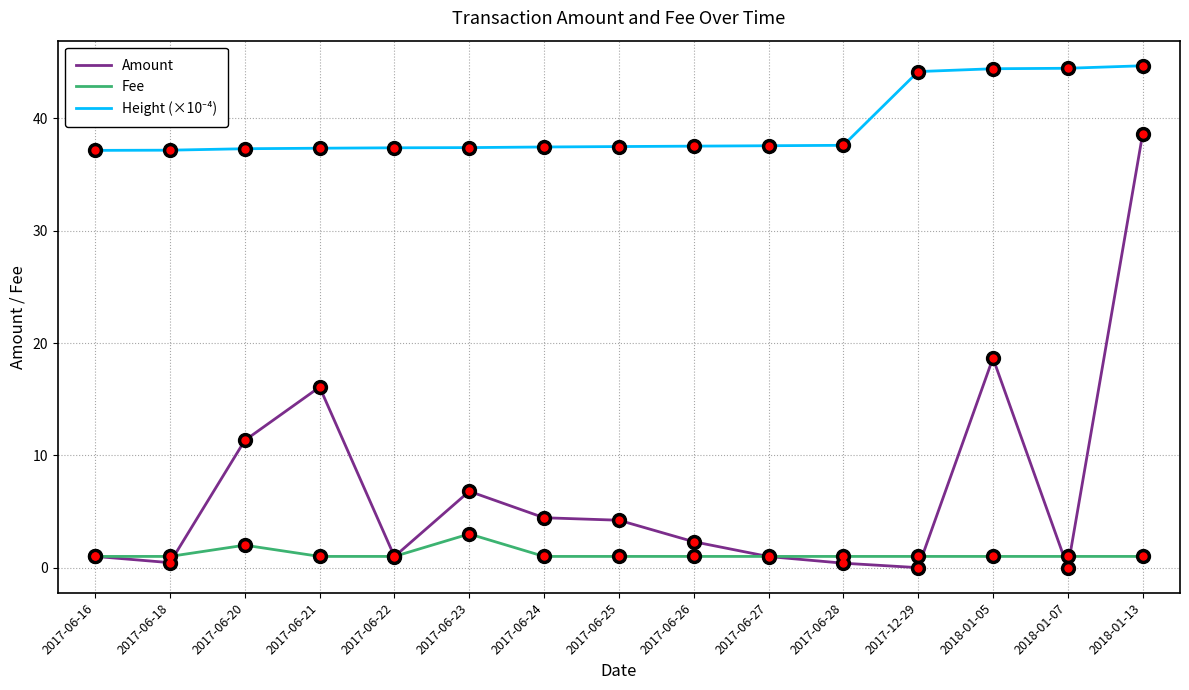

True or false: Amount has a value of 11.3 at 2017-06-20.

True